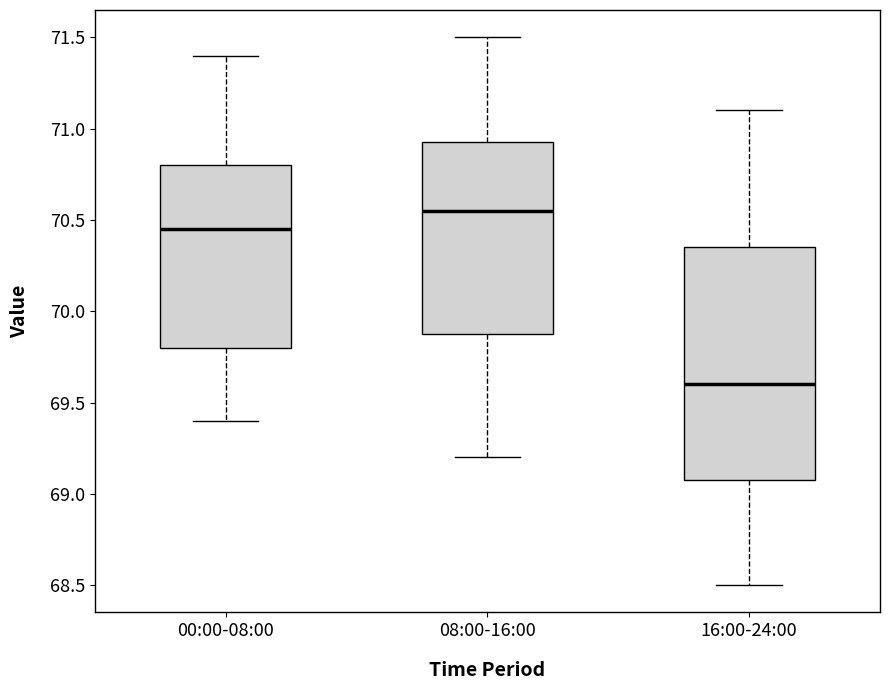

Comparing the boxes themselves (not the whiskers), which one is the tallest?

16:00-24:00